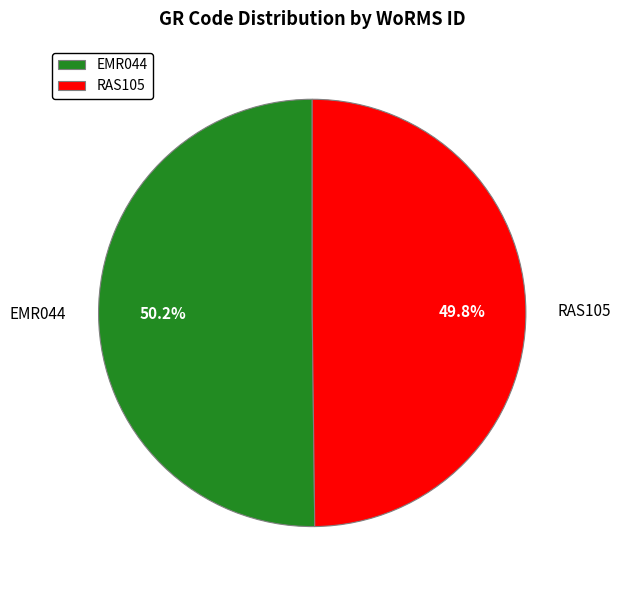

Is it true that RAS105 is 50% of the pie?

True